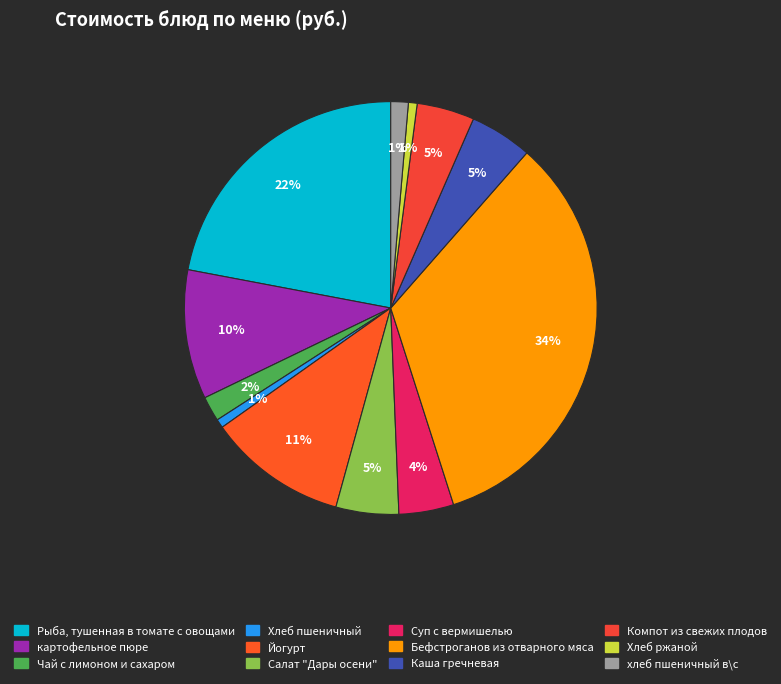

To the nearest percent, what percentage of the pie is Хлеб ржаной?

1%